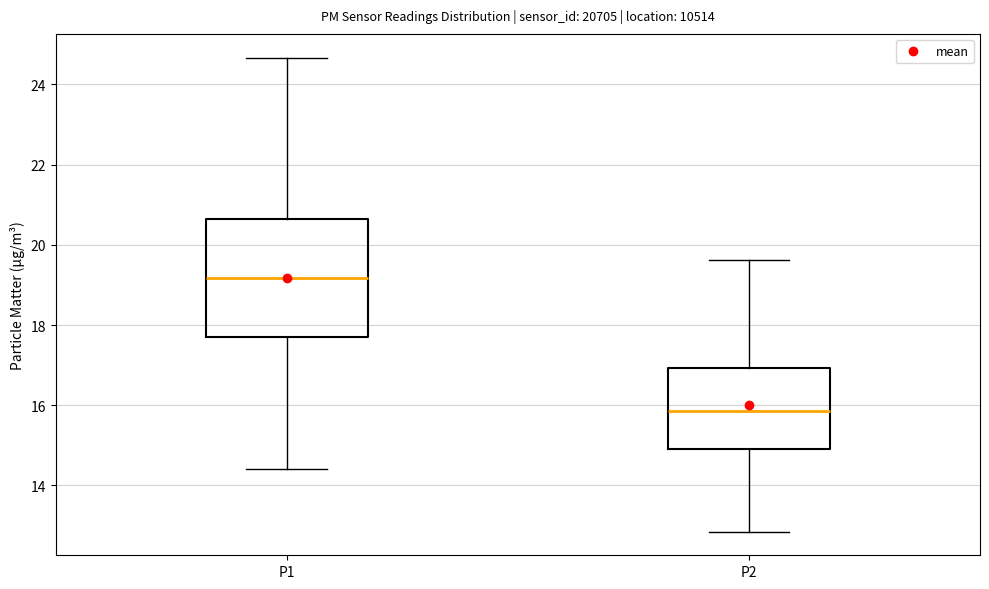

Reading left to right, transcribe this box plot: for each box, give where its median line is, the range the box spans, and where its two whiskers end, as read against the y-axis. The values are not printed on the chart, so give them approximately, as read against the axis.

P1: median 19.2, box 17.8 to 20.6, whiskers 14.4 to 24.6
P2: median 15.8, box 15.0 to 17.0, whiskers 12.8 to 19.6